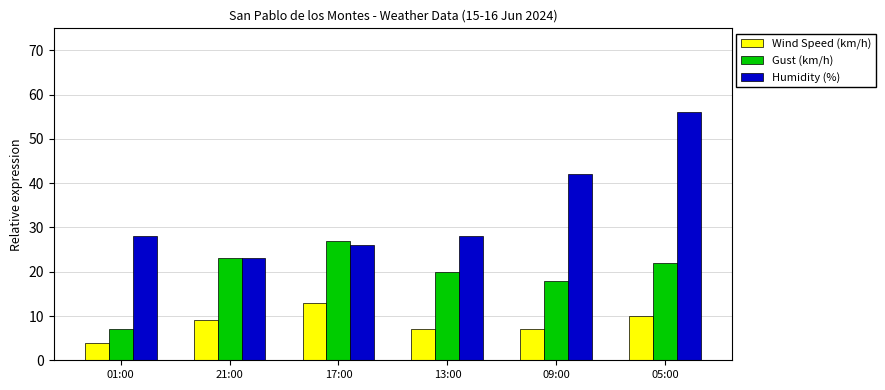

List the labels in order of Gust (km/h) value, smallest first.

01:00, 09:00, 13:00, 05:00, 21:00, 17:00